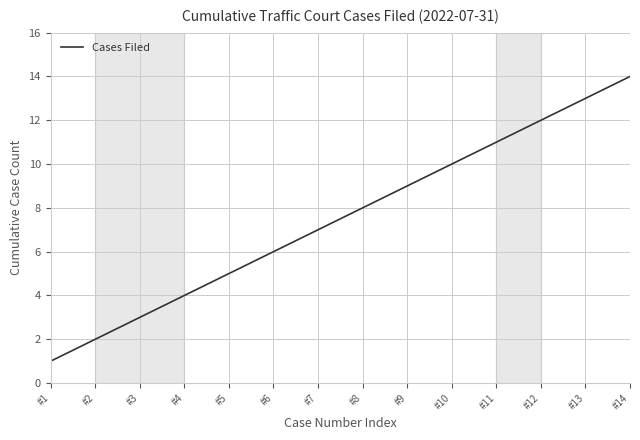

Reading right to left, transcribe all the data shown in this chart.

14	13	12	11	10	9	8	7	6	5	4	3	2	1